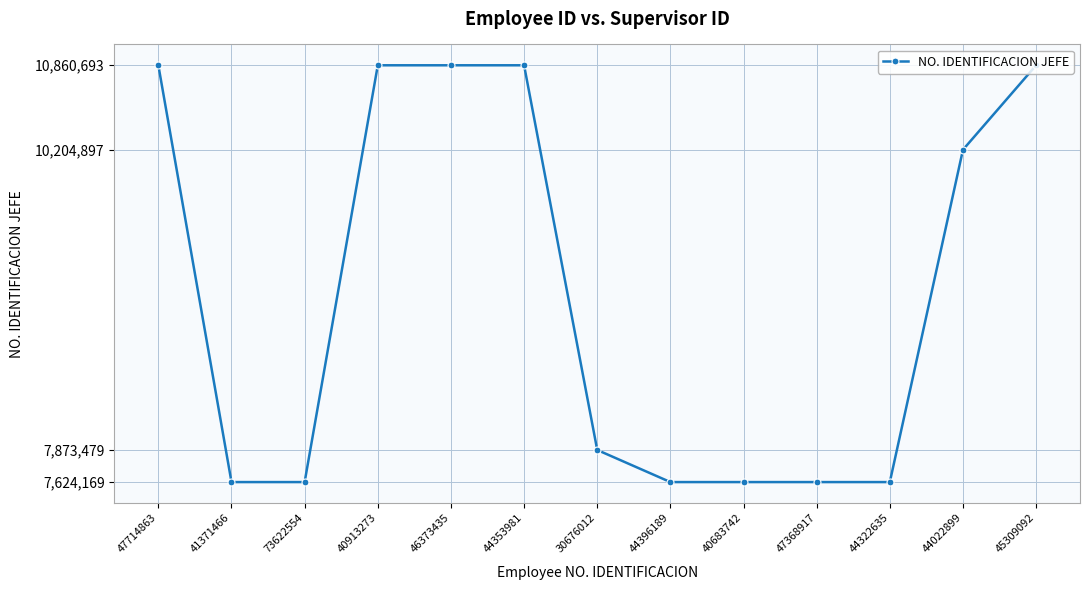

What is the maximum value shown in the chart?

10860693